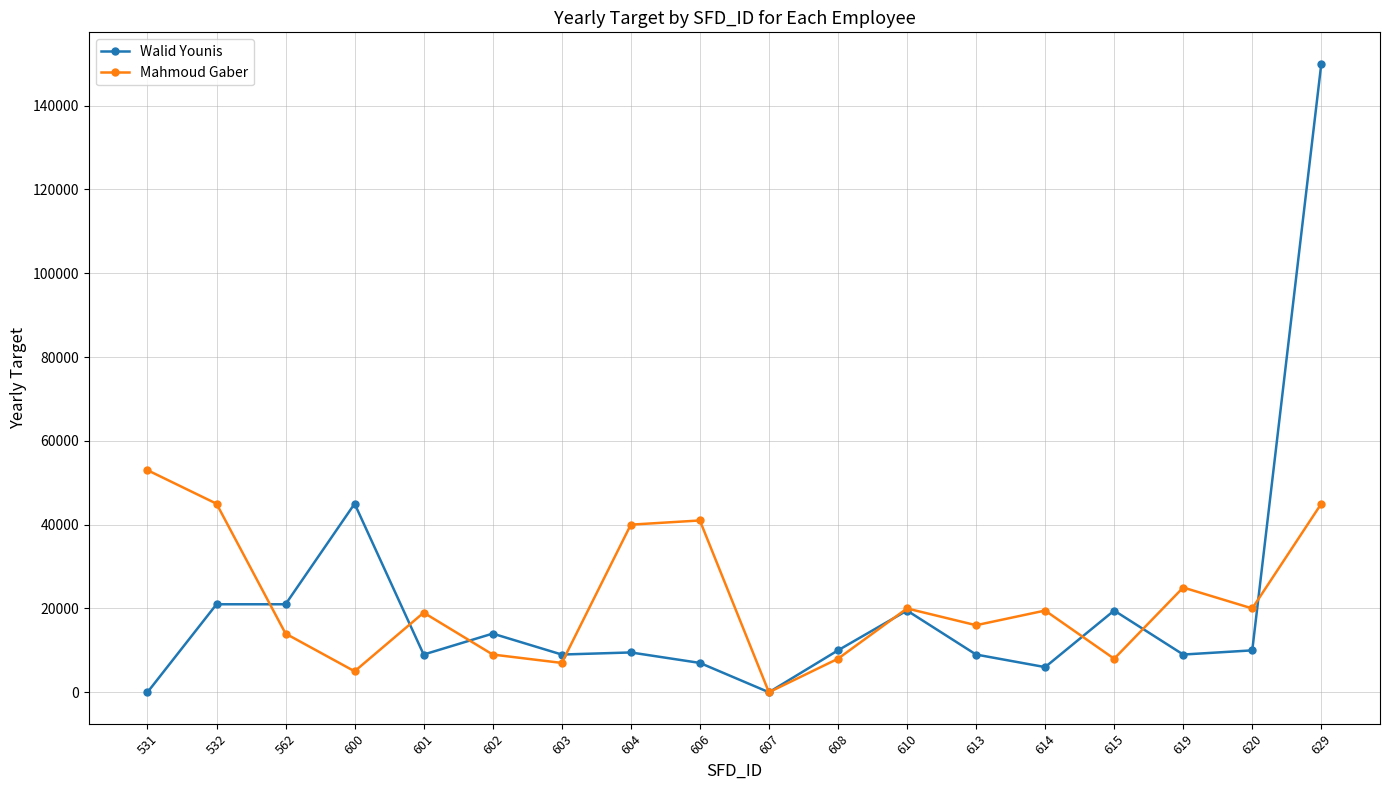

Between 610 and 629, which series saw the biggest shift?

Walid Younis